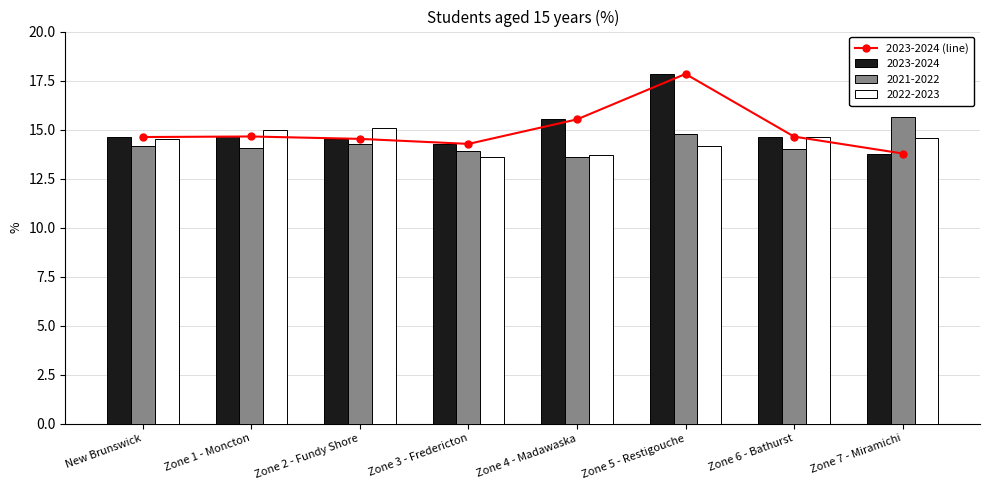

What is the greatest value displayed?

17.8